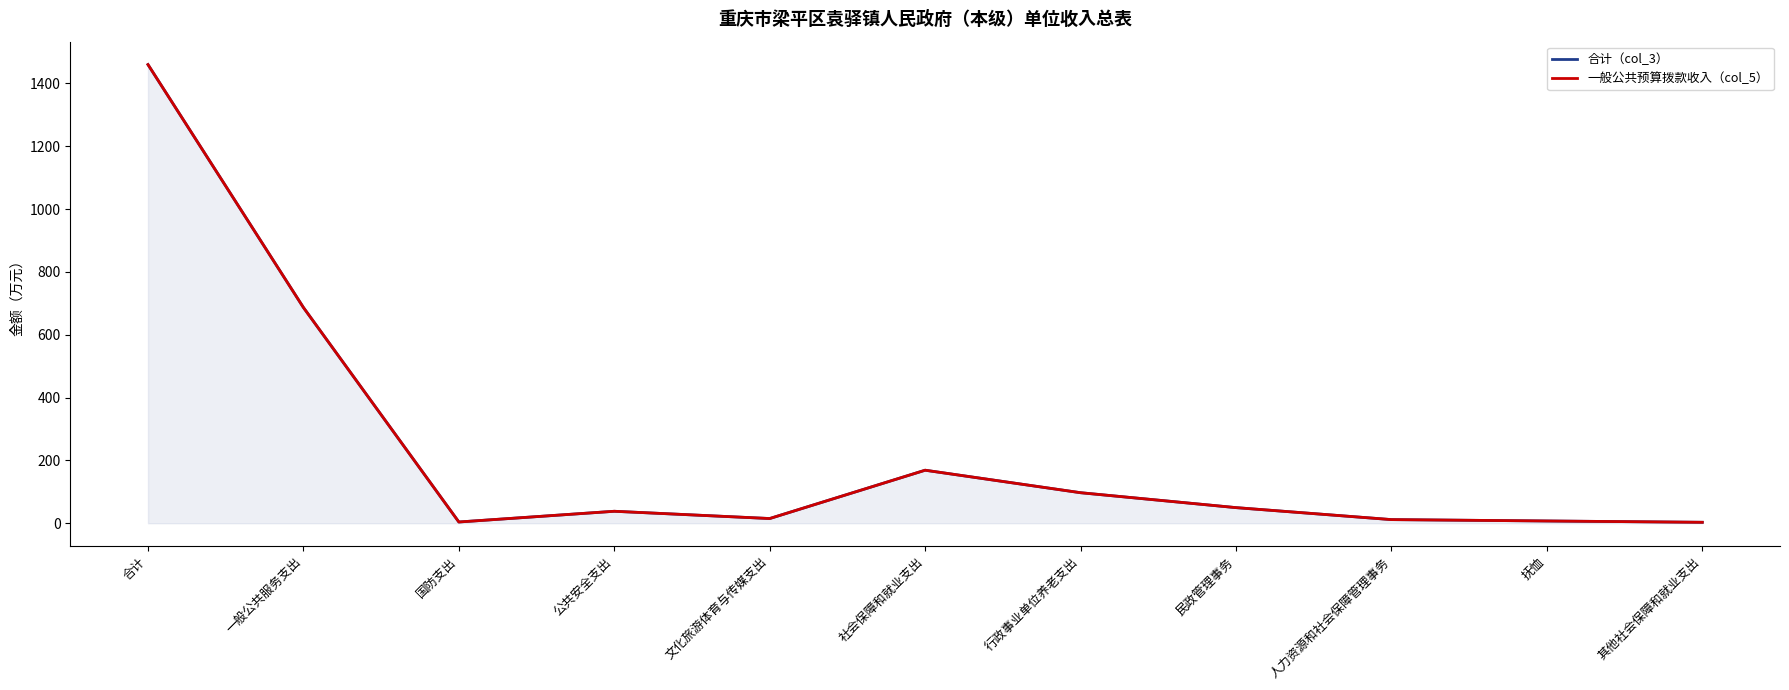

At 文化旅游体育与传媒支出, list the series in order from largest to smallest.

合计（col_3）, 一般公共预算拨款收入（col_5）